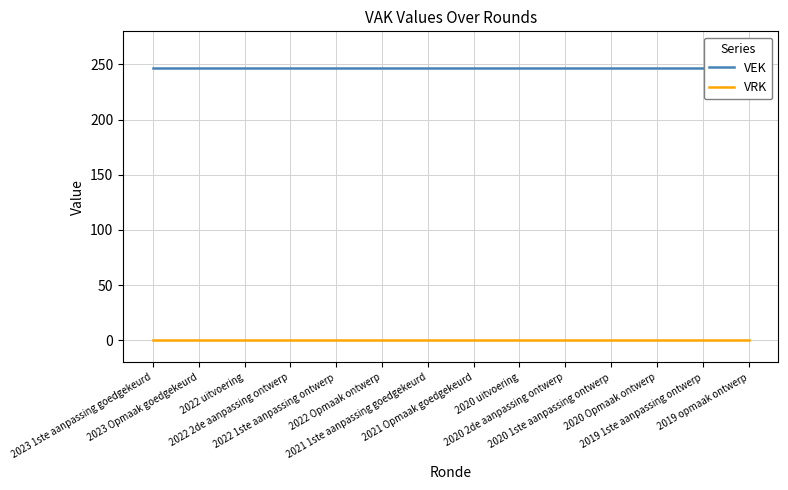

How many lines are shown in the chart?

2